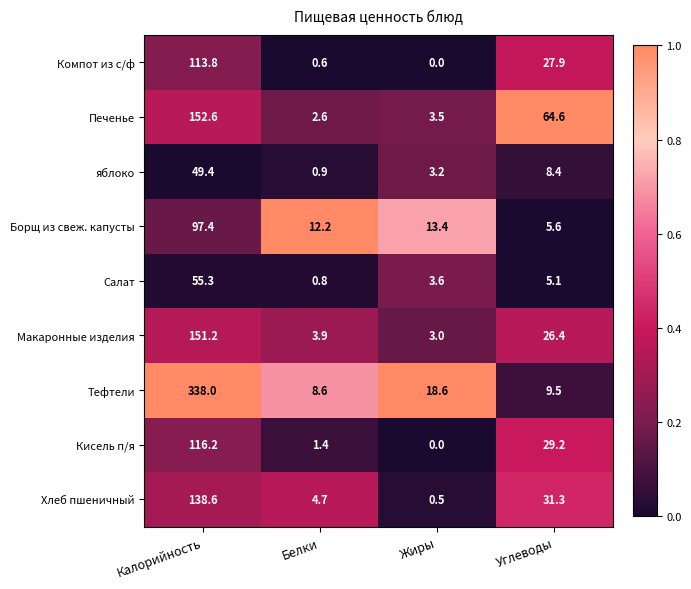

What is the difference between the maximum and second lowest values in the Борщ из свеж. капусты series?

85.2